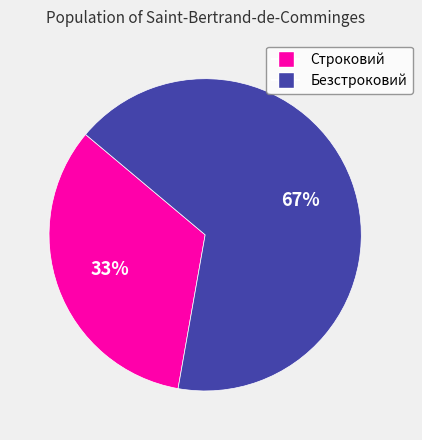

Does Безстроковий represent more than half of the total?

Yes